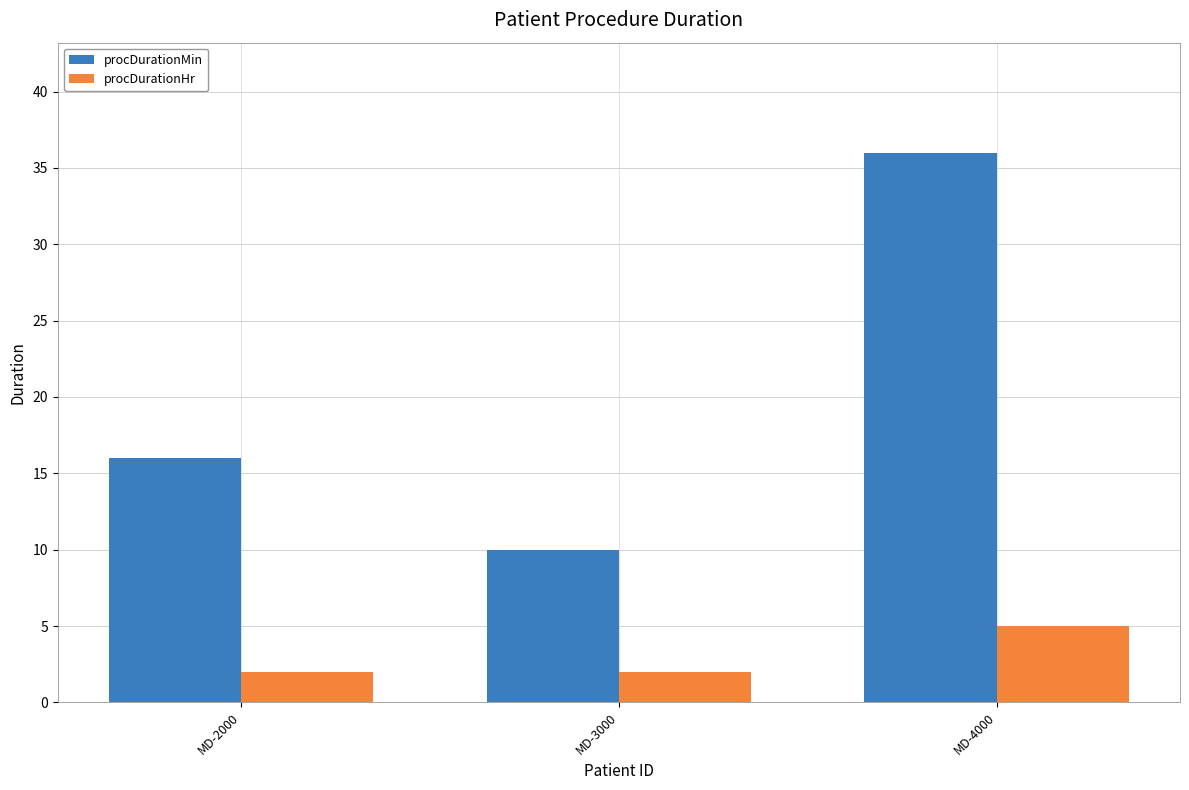

What is the sum of all procDurationMin values?

62